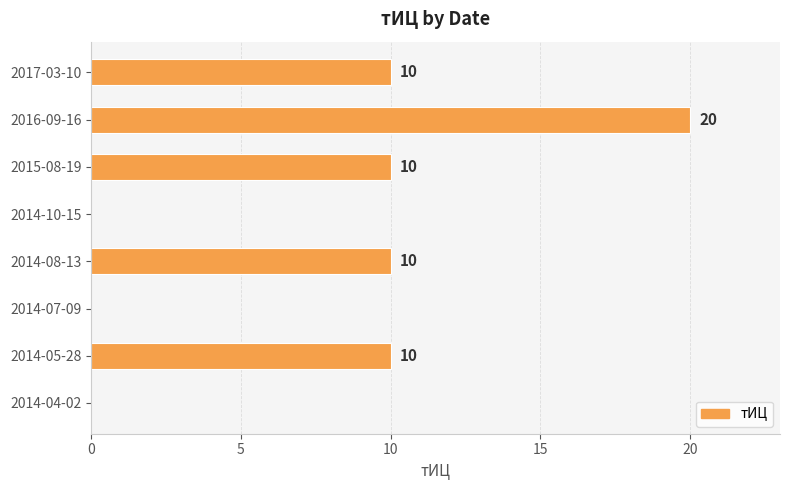

Are the bars horizontal?

Yes